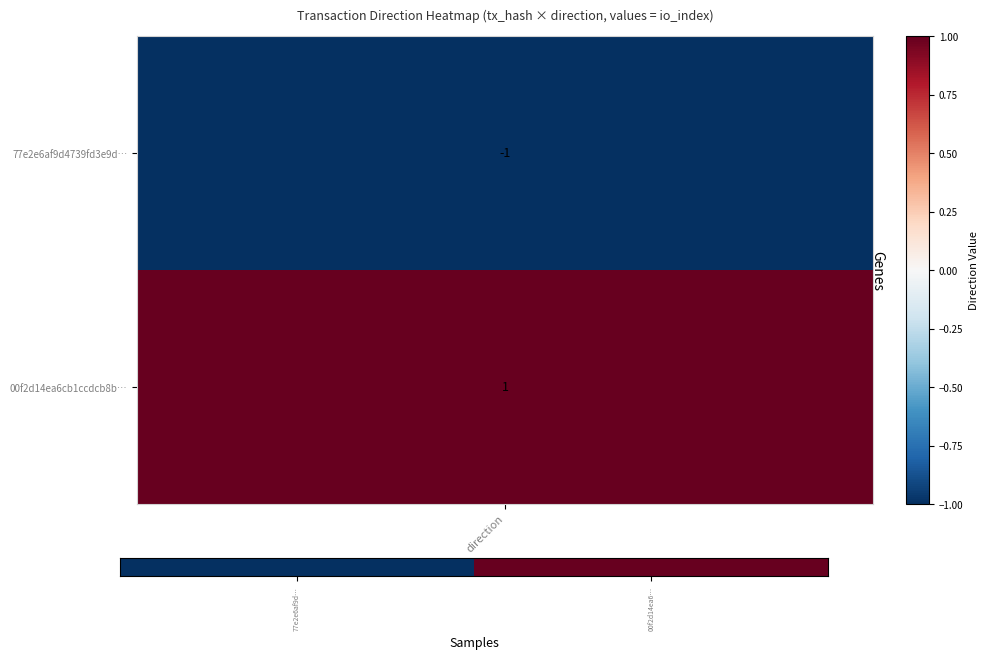

Which has a higher value, 77e2e6af9d… or 00f2d14ea6…?

00f2d14ea6…